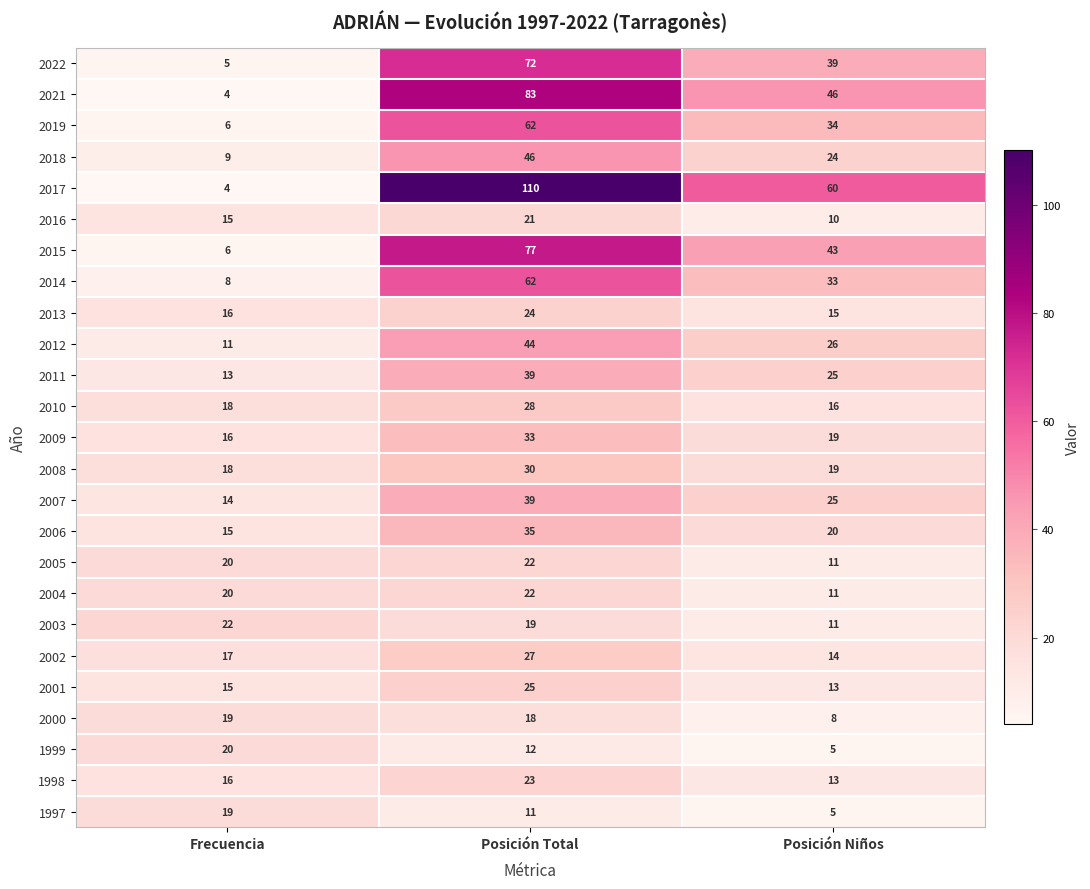

What is the spread (max minus min) of values at Posición Niños?

55